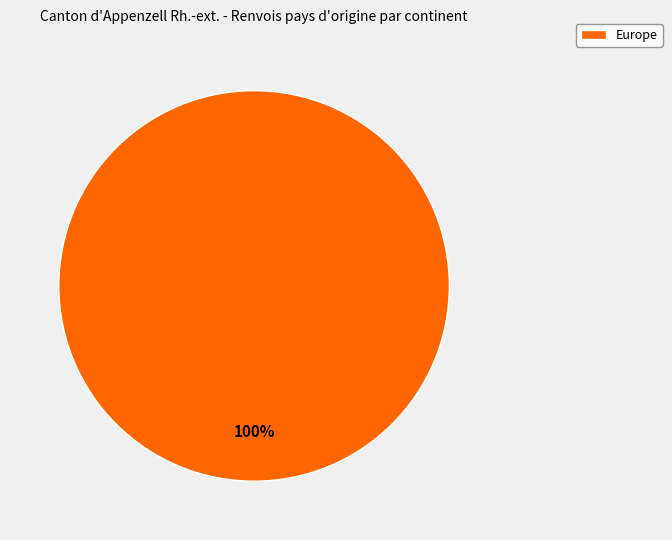

The Europe slice represents 100% of the pie. True or false?

True